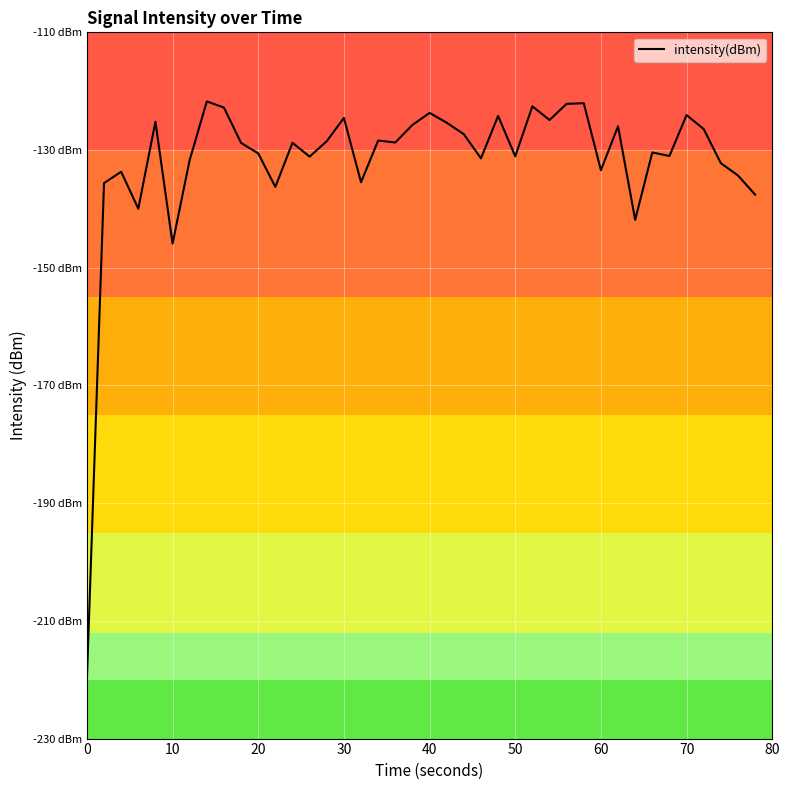

How many interior local valleys (lower than both neighbors) does the data have?

12